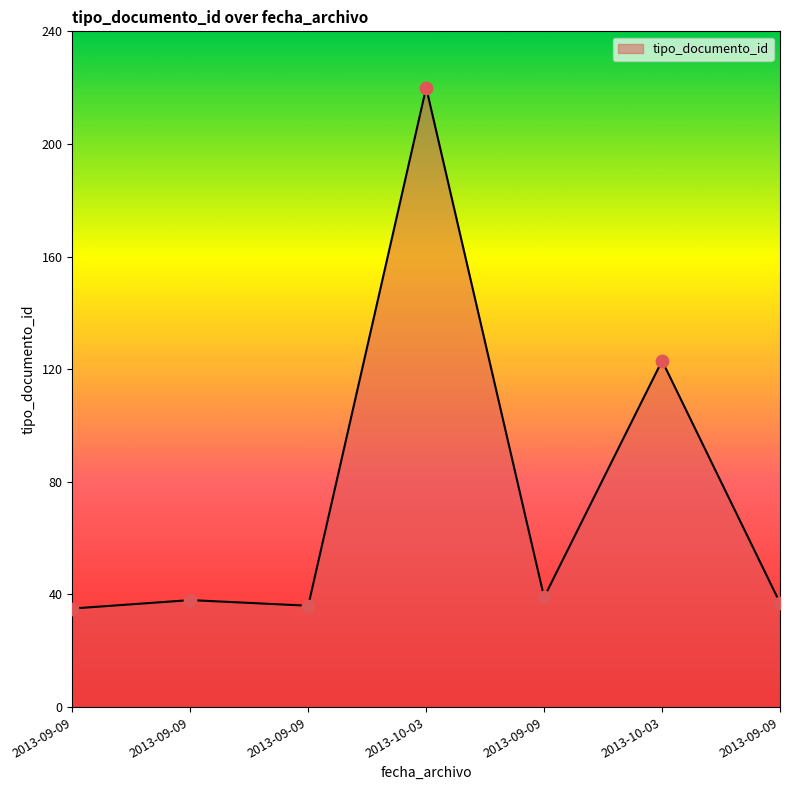

Between 2013-10-03 and 2013-09-09, which is larger?

2013-10-03